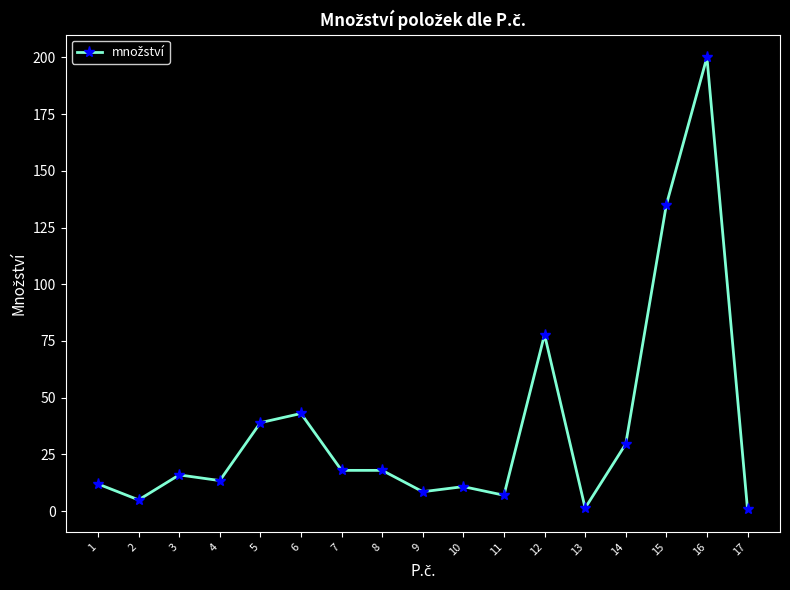

Which has a higher value, 8 or 11?

8